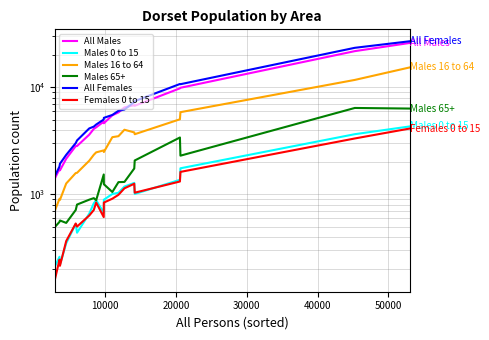

What is the value of the All Females point at the 8th from the left?

4300